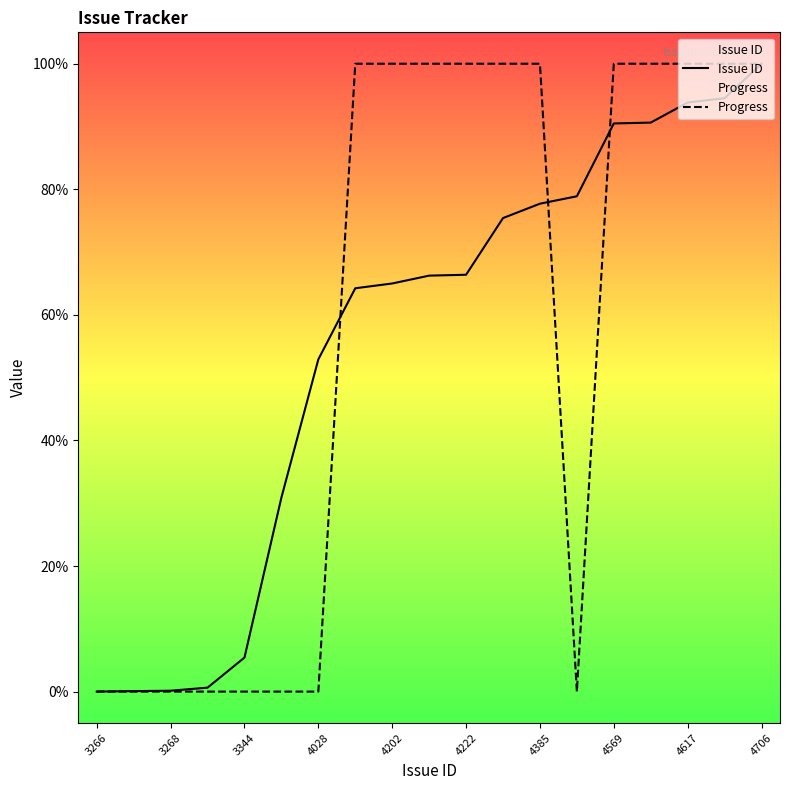

What are all the series names shown in the legend?

Issue ID, Progress